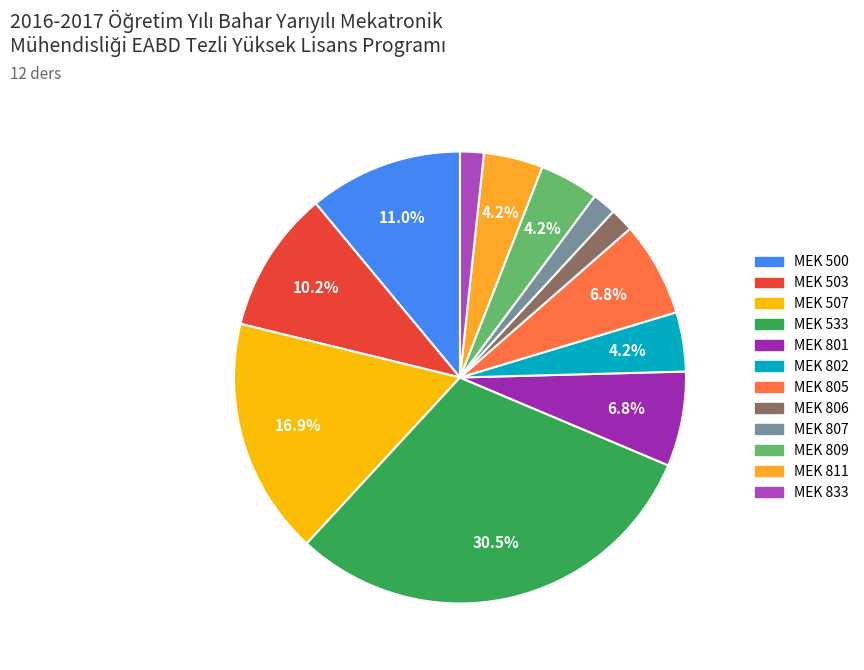

Is MEK 801 the majority of the pie?

No